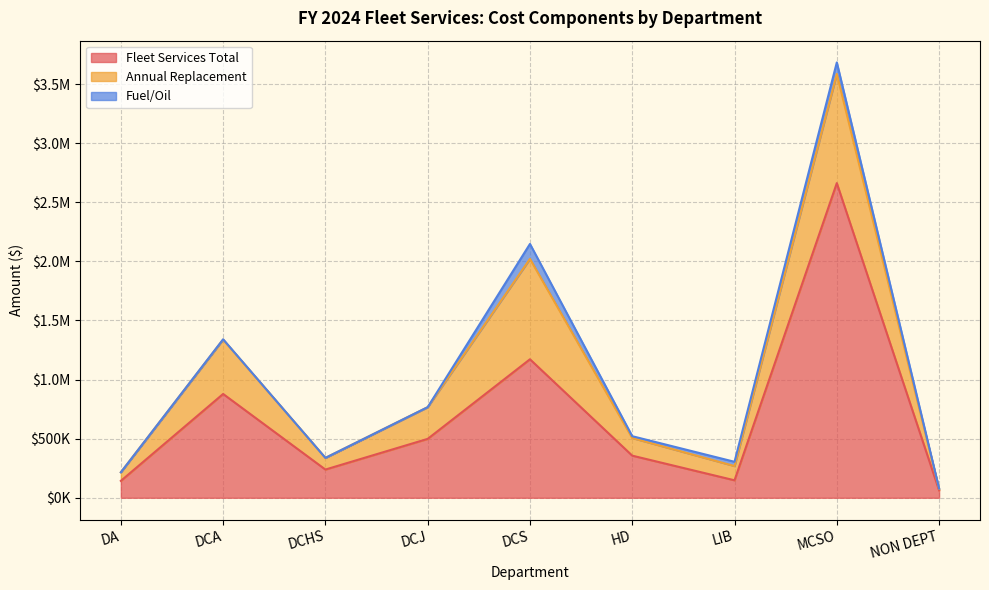

Count the number of data series in this chart.

3